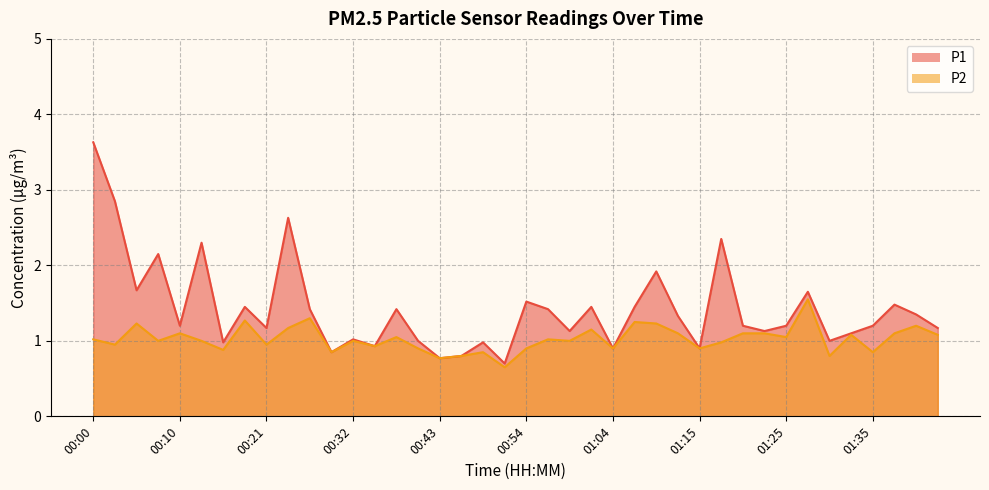

True or false: P1 and P2 cross at least once.

False